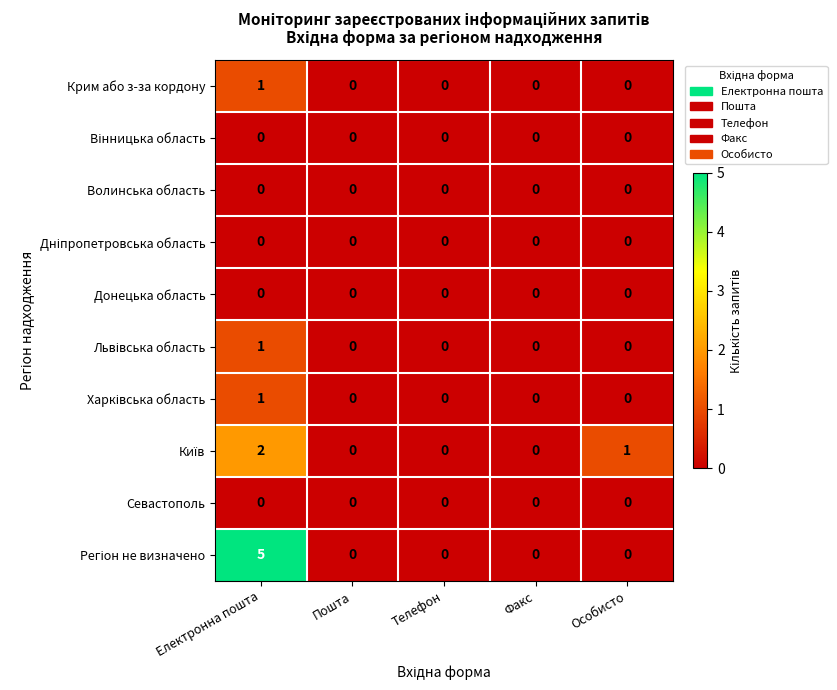

What is the spread (max minus min) of values at Електронна пошта?

5